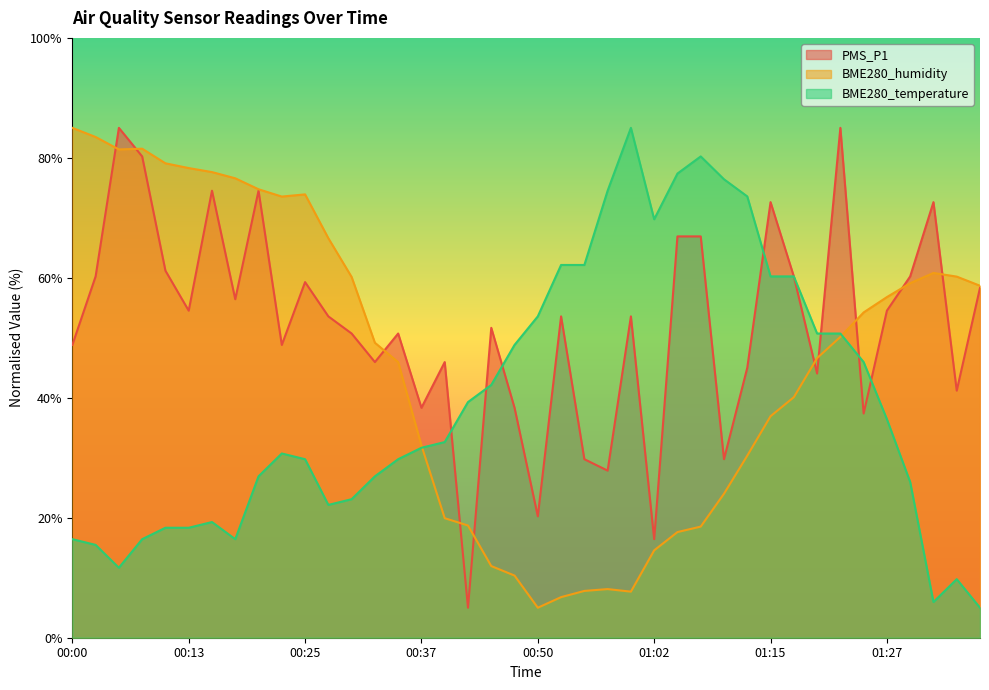

The PMS_P1 series shows 63.5 at 01:20. True or false?

False